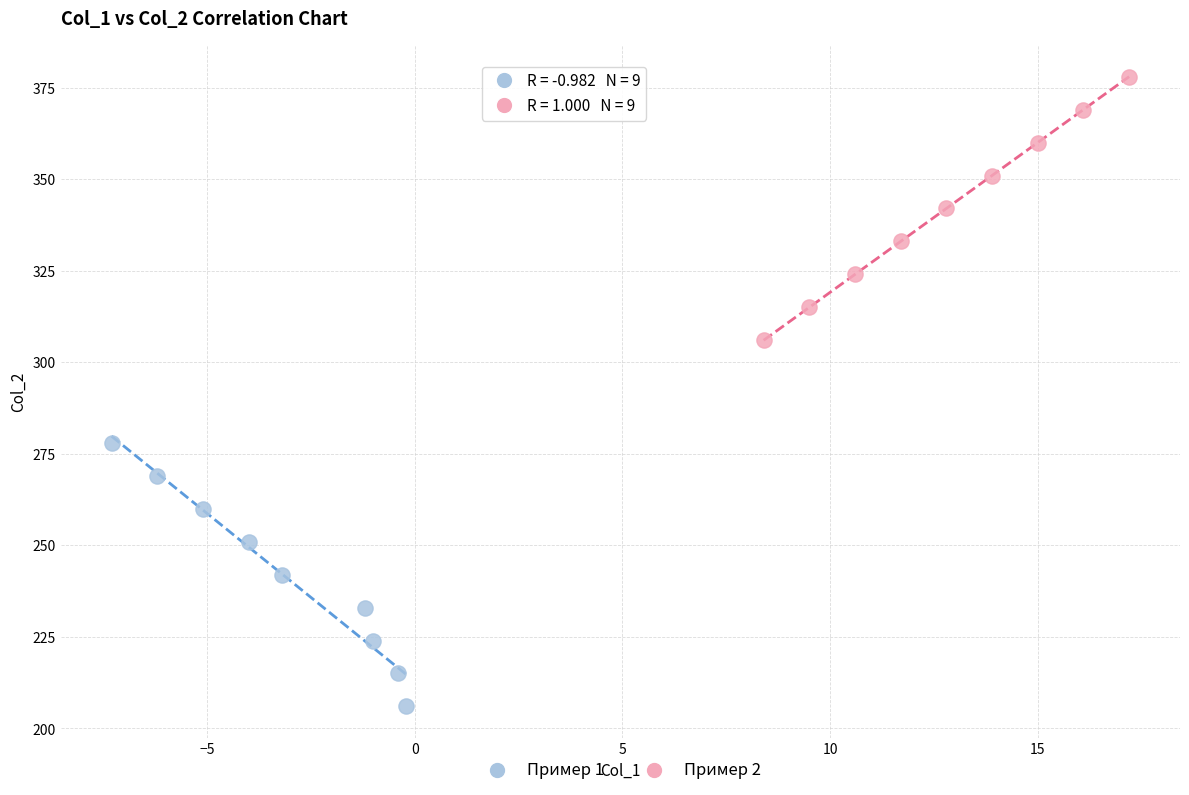

Which series reaches the maximum Y coordinate?

Пример 2